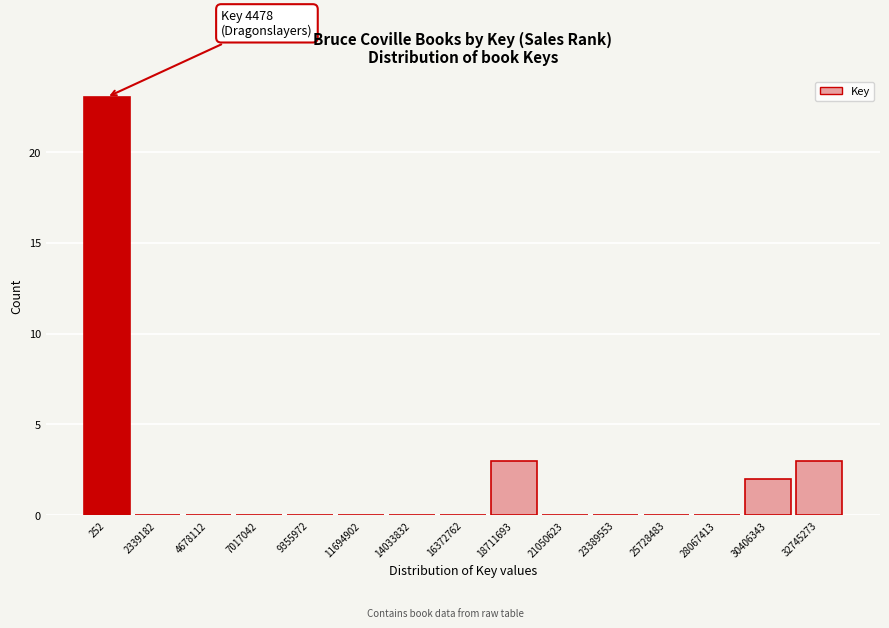

Reading right to left, transcribe all the data shown in this chart.

32745273=3	30406343=2	28067413=0	25728483=0	23389553=0	21050623=0	18711693=3	16372762=0	14033832=0	11694902=0	9355972=0	7017042=0	4678112=0	2339182=0	252=23